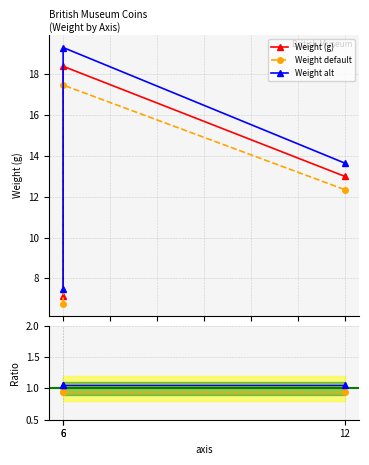

Which label corresponds to the largest value in the chart?

6